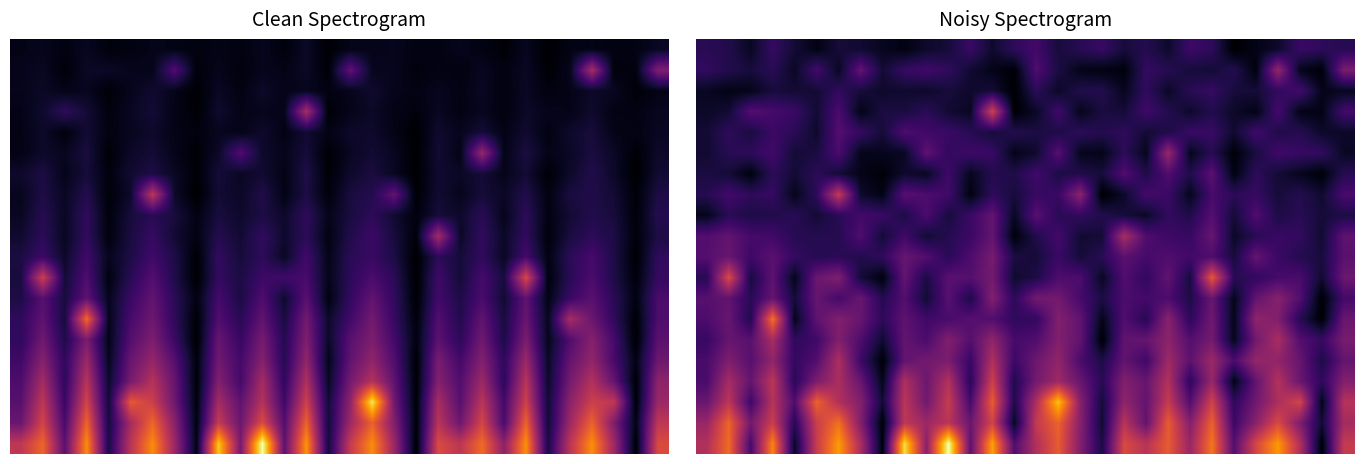

At which category does the chart reach its peak across all series?

11